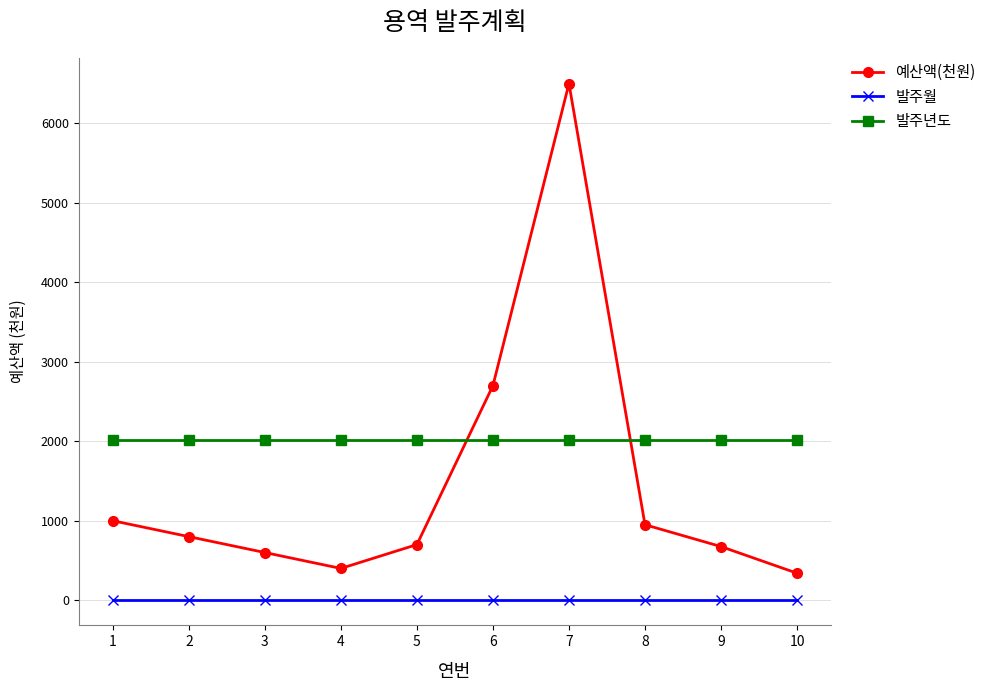

The value of 발주년도 at 7 is 2018. True or false?

True